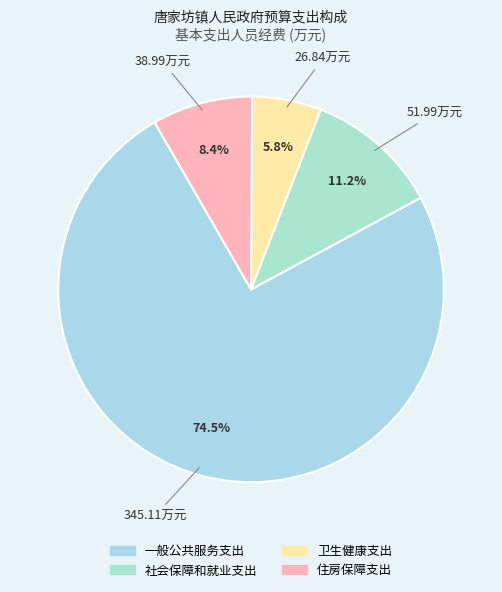

Which category has the biggest portion of the pie?

一般公共服务支出